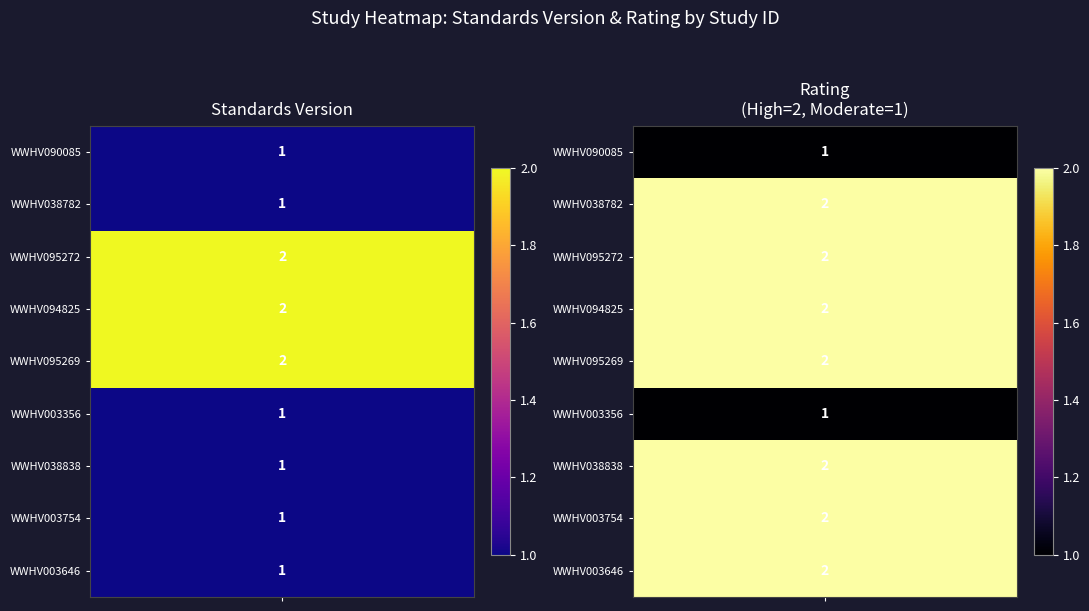

Is it true that Rating (High=2, Moderate=1) equals 3 at WWHV003754?

False